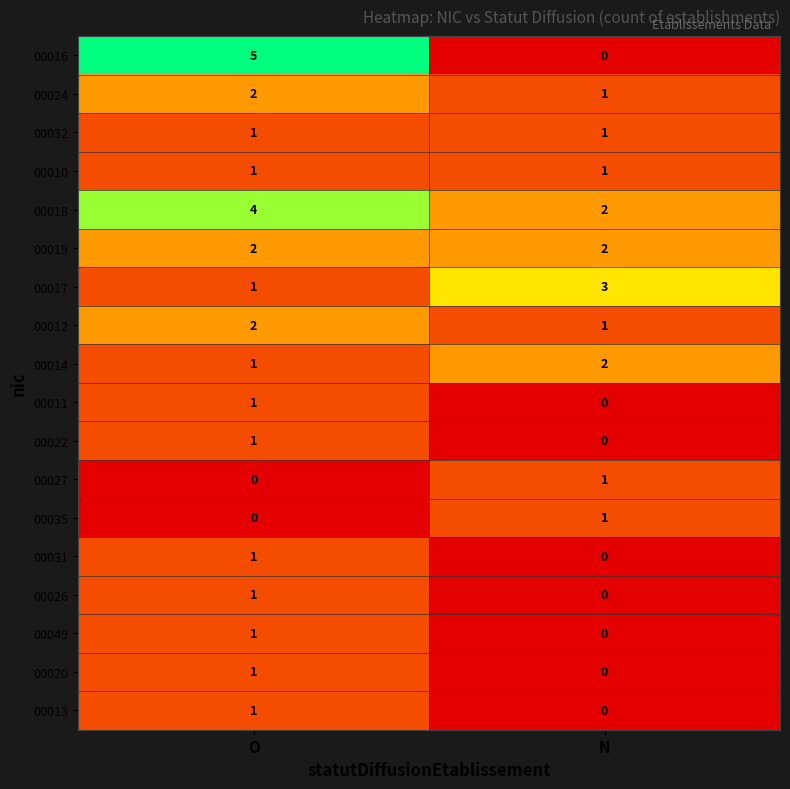

Which series has the largest range (max minus min)?

00016